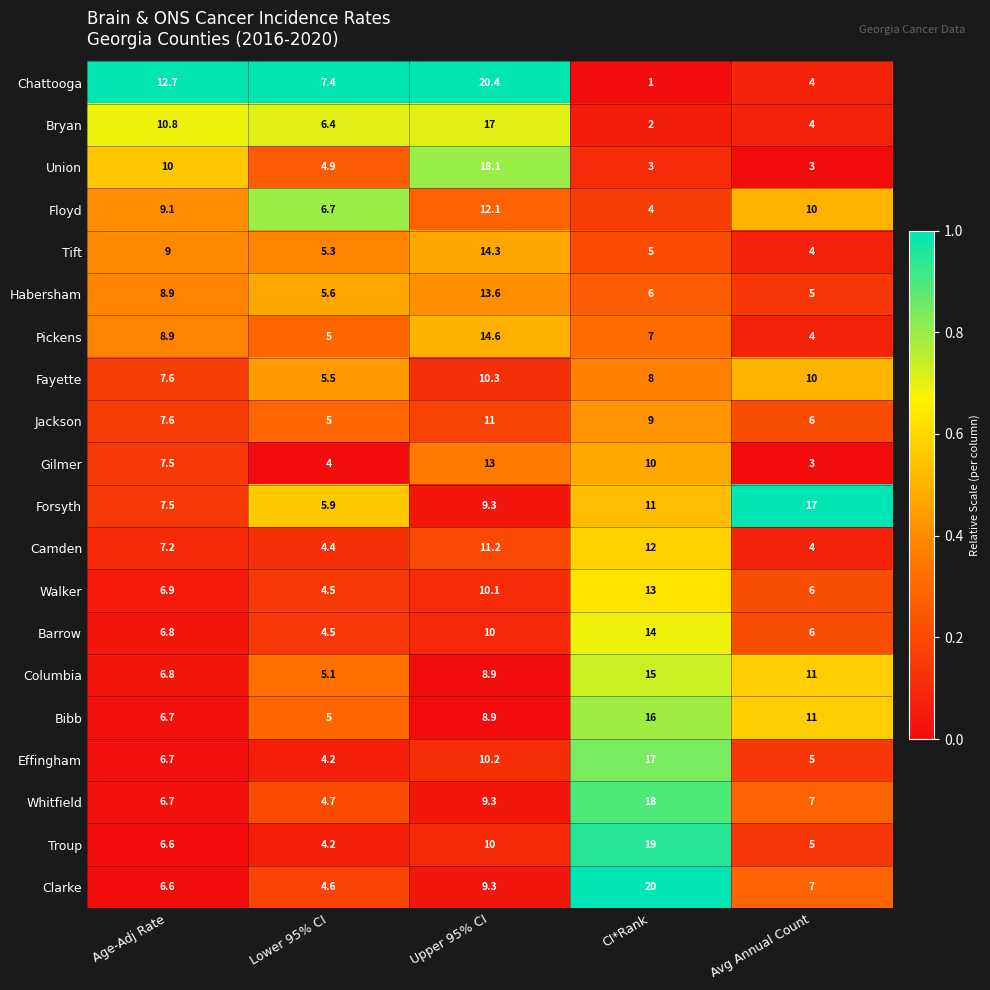

What is the total value across all series at Upper 95% CI?

241.6